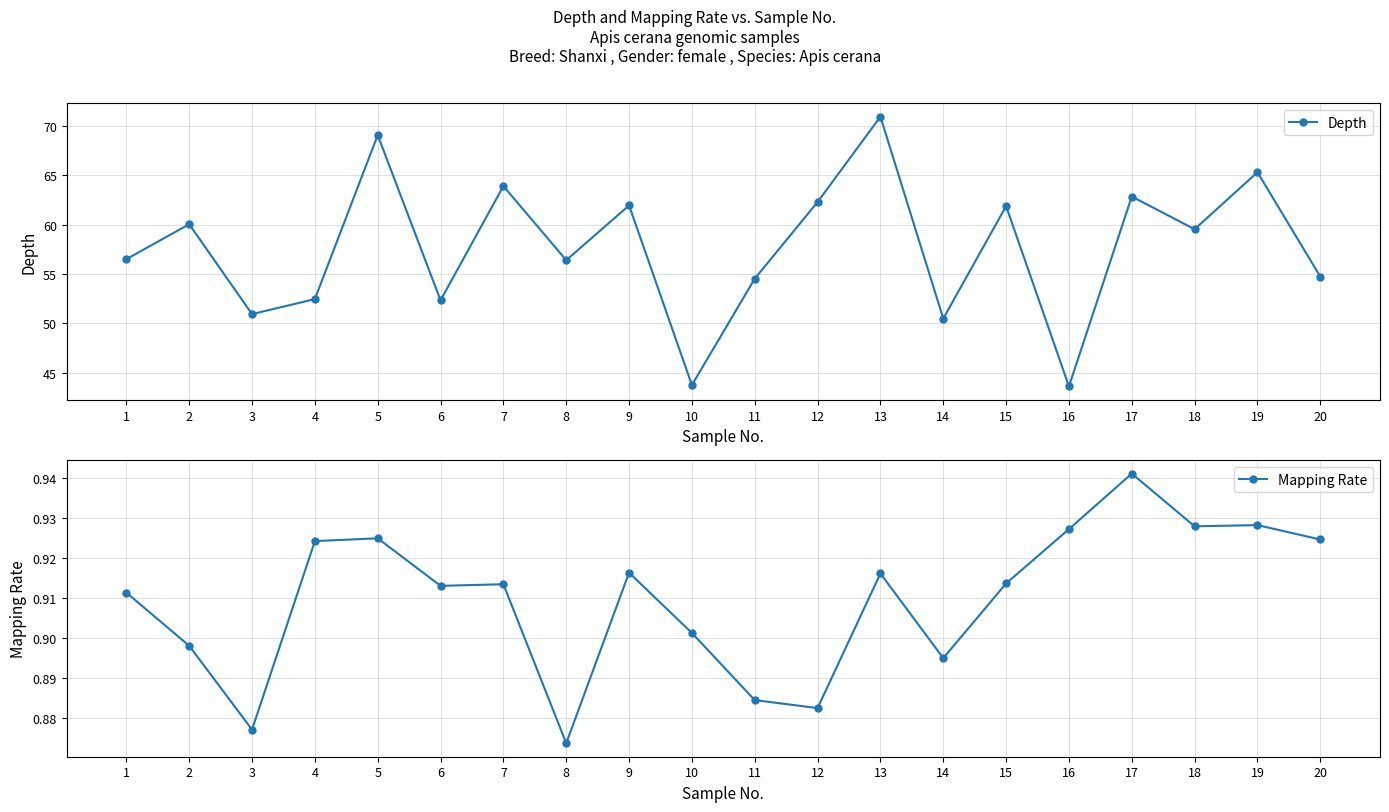

How many interior local peaks does the Depth series have?

8